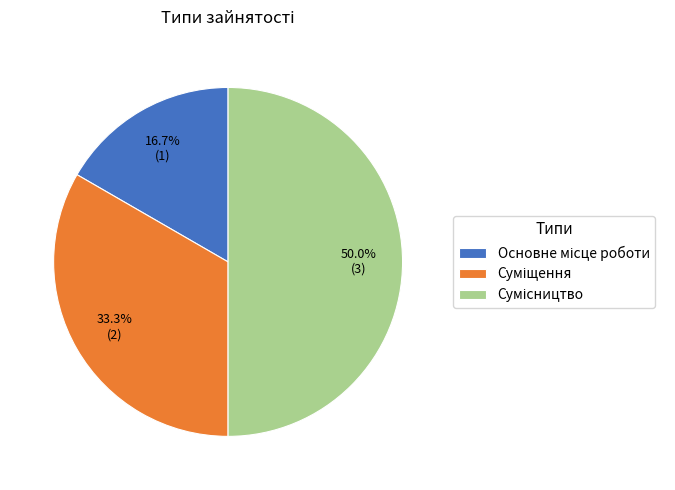

How many segments does this pie chart have?

3